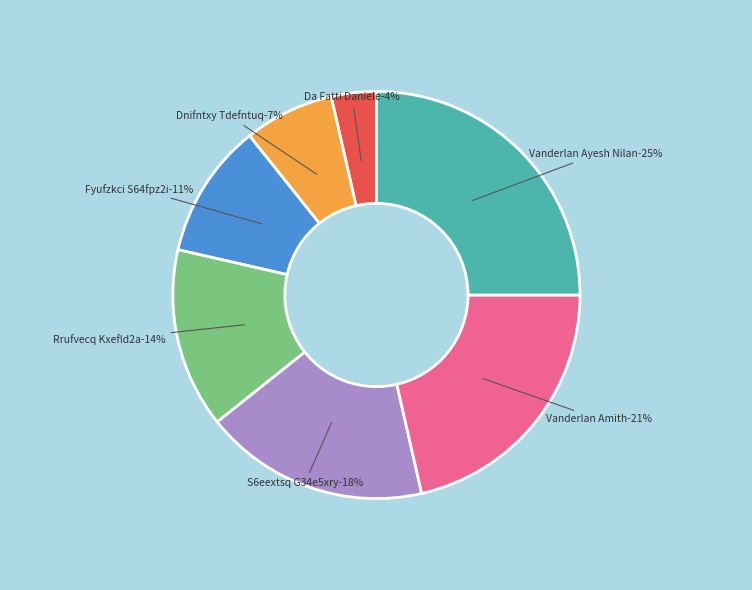

How many segments does this pie chart have?

7